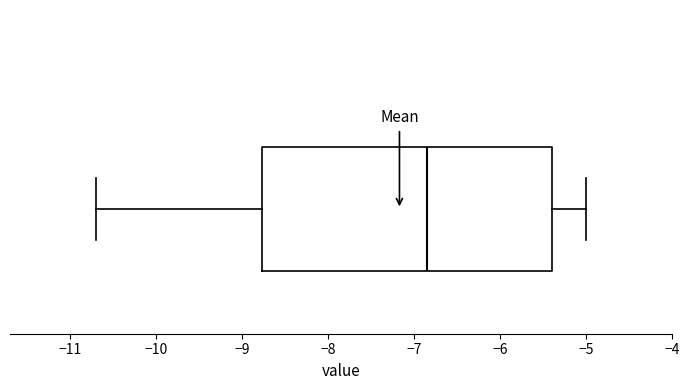

Read this box plot against the x-axis: the position of the median line, the range covered by the box, and the ends of both whiskers. The values are not printed on the chart, so give them approximately, as read against the axis.

median -6.8, box -8.8 to -5.4, whiskers -10.7 to -5.0